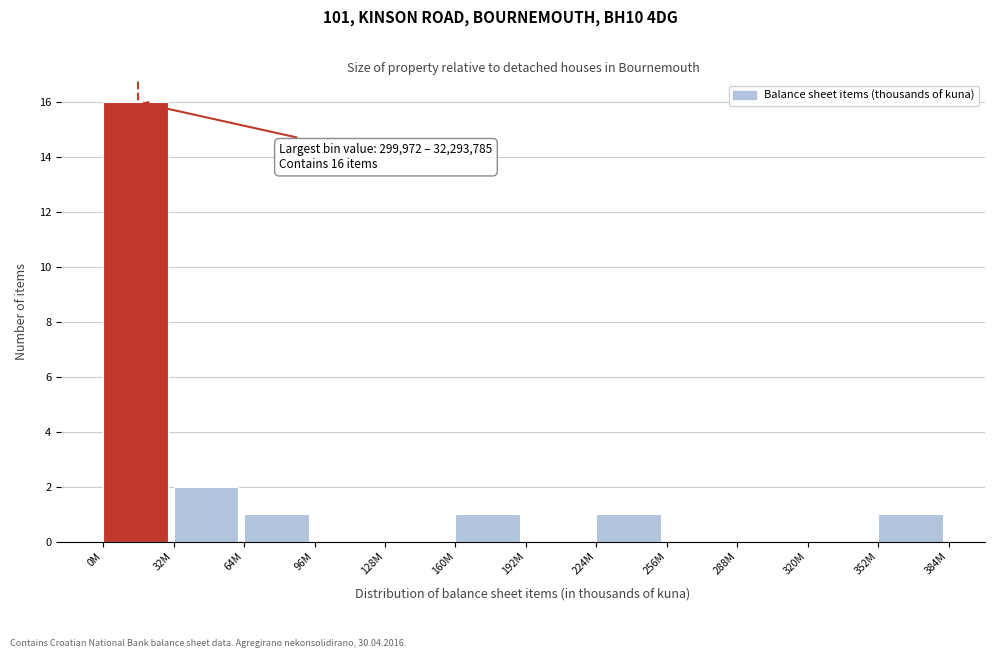

Reading right to left, list all the values displayed in this chart.

352M=1	320M=0	288M=0	256M=0	224M=1	192M=0	160M=1	128M=0	96M=0	64M=1	32M=2	0M=16